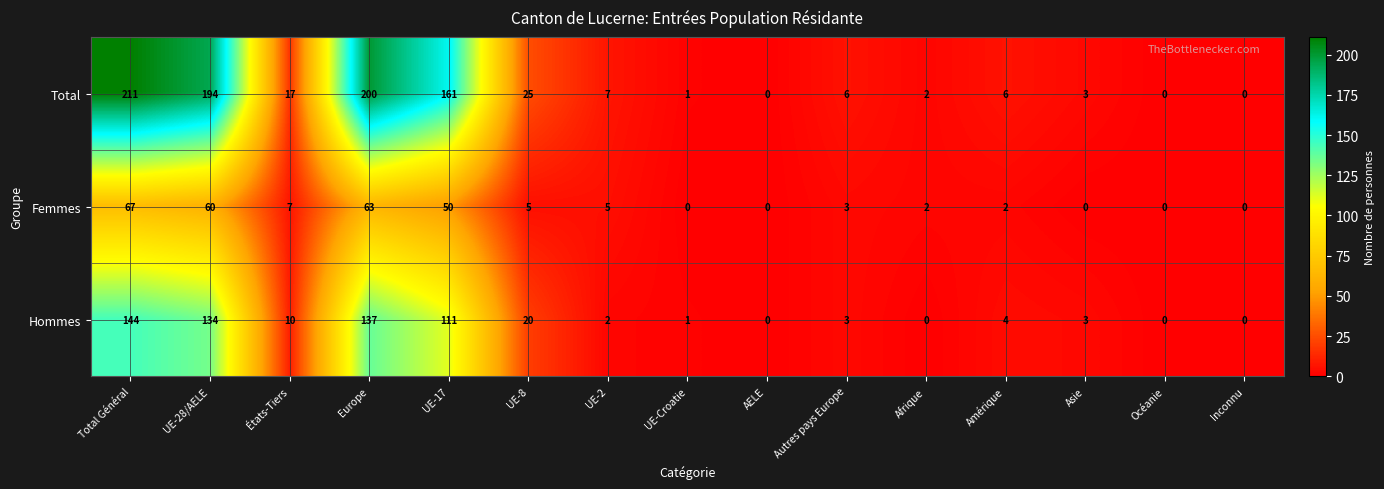

Is it true that Hommes equals 144 at Total Général?

True